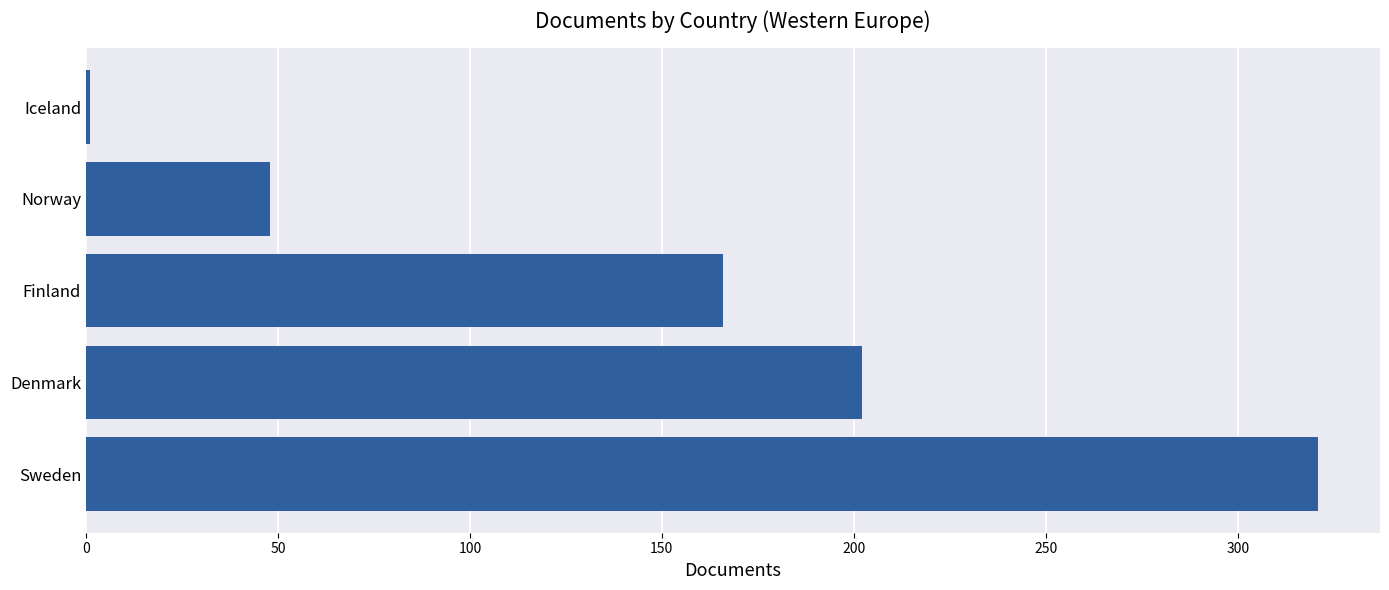

At which category does the chart reach its peak across all series?

Sweden